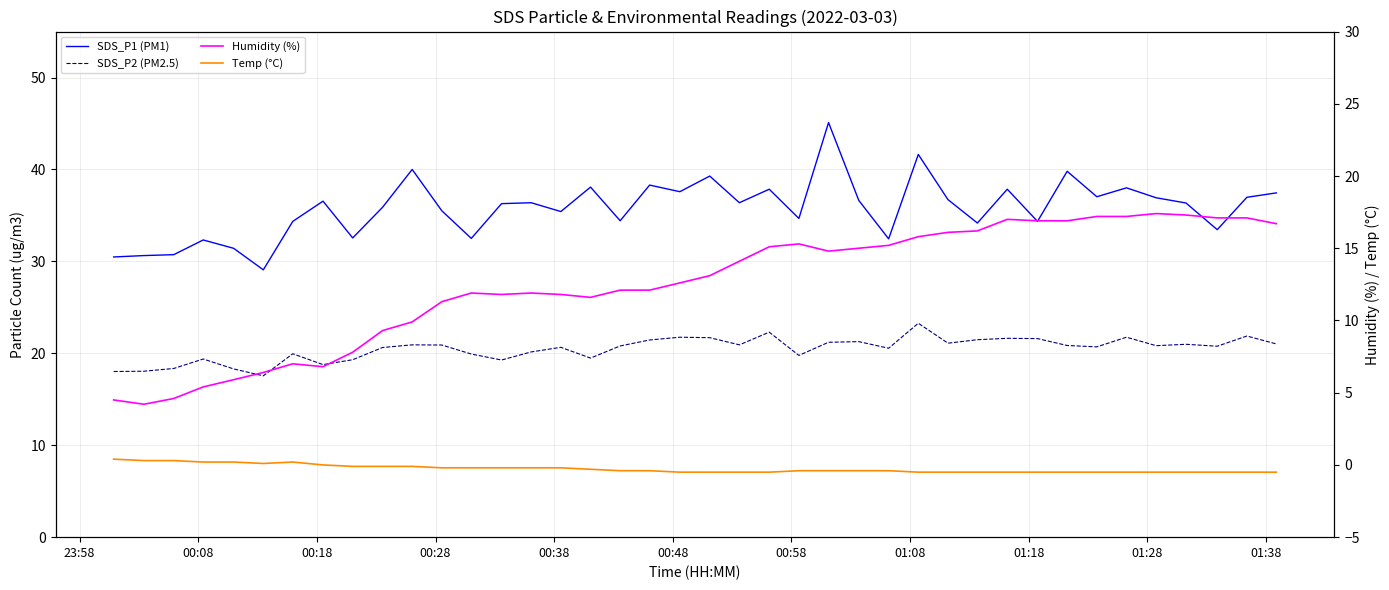

Rank the series by their maximum value, from highest to lowest.

SDS_P1 (PM1), SDS_P2 (PM2.5), Humidity (%), Temp (°C)